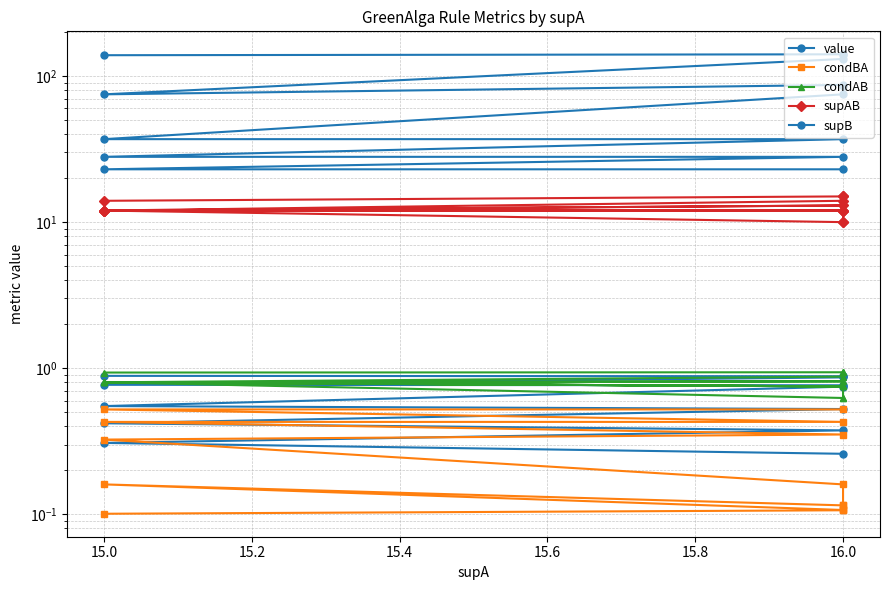

True or false: condAB and value cross at least once.

True